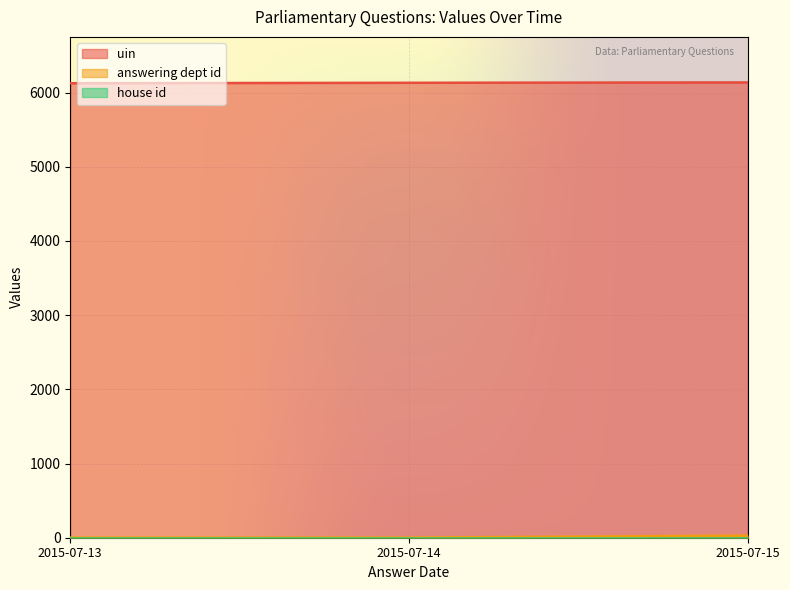

Which series has the largest total across all categories?

uin